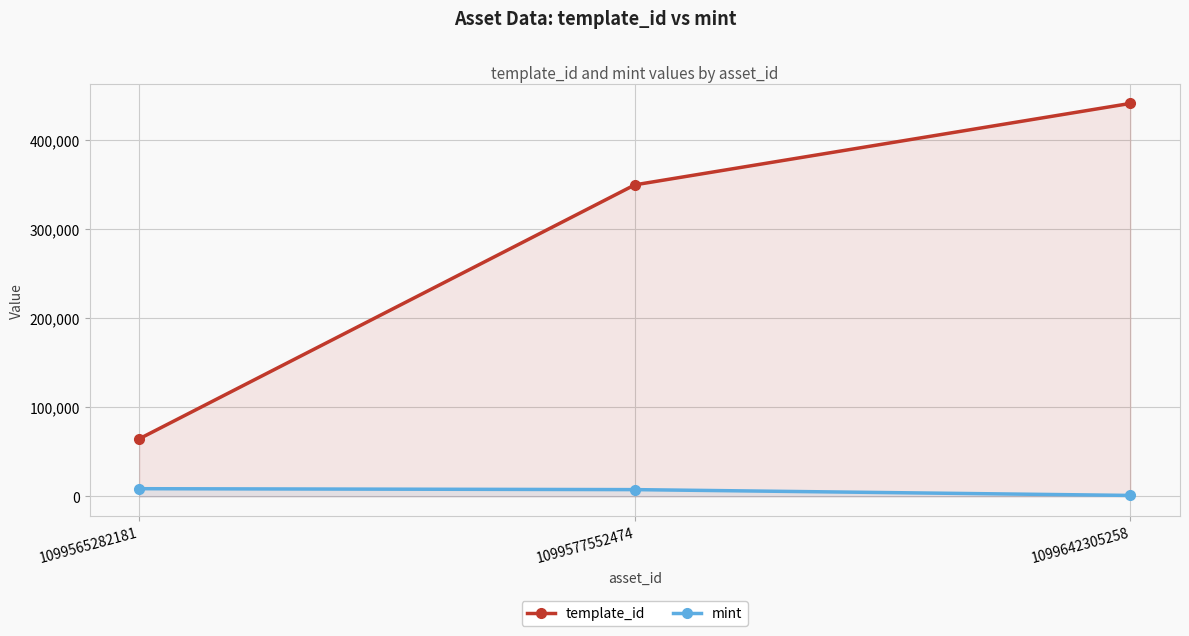

What are all the series names shown in the legend?

template_id, mint